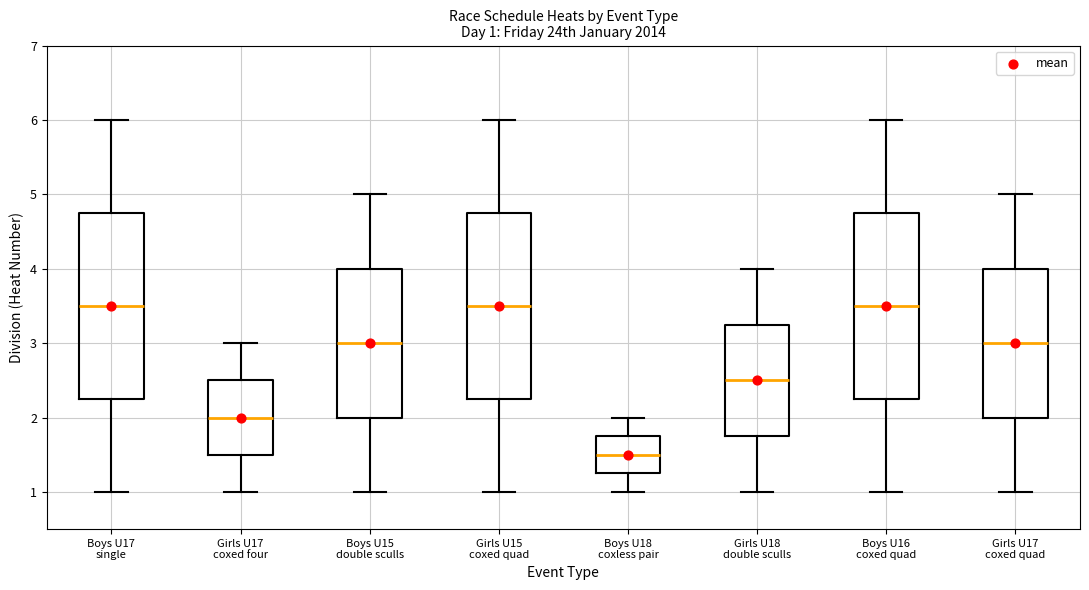

Which box's median line is the lowest?

Boys U18 coxless pair